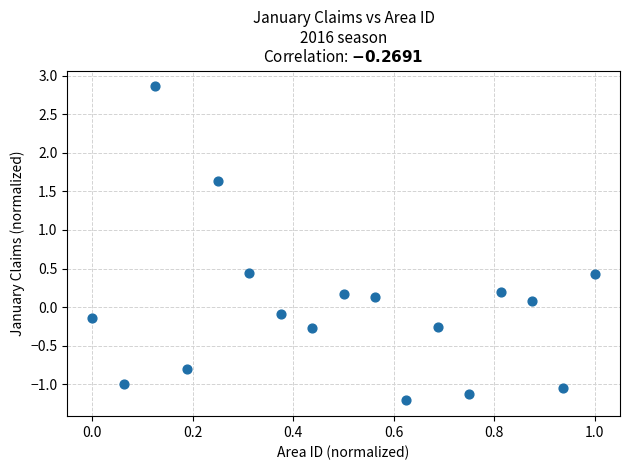

What is the range of X values (max minus min)?

1.0